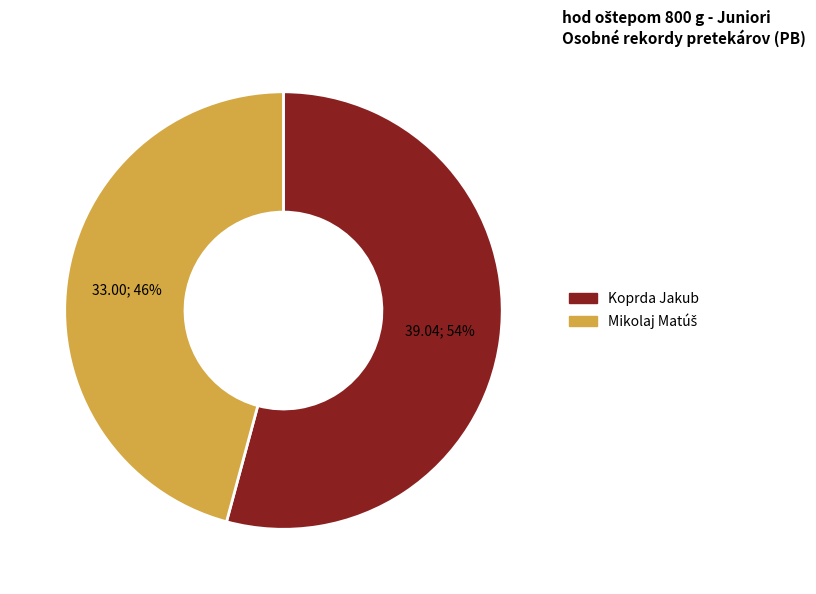

To the nearest percent, what is the difference between the largest and smallest slice percentages?

8%